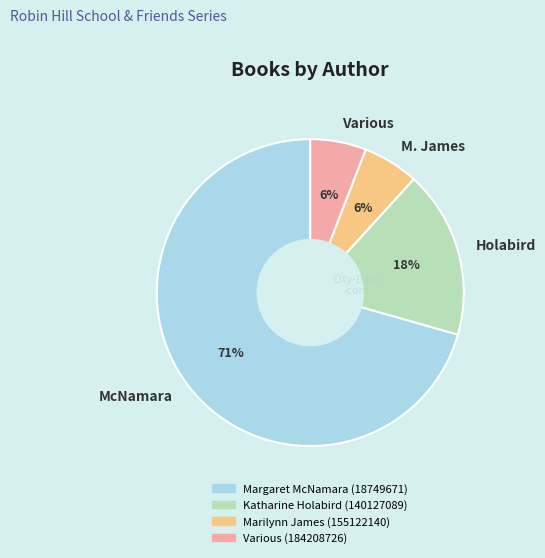

How many segments does this pie chart have?

4